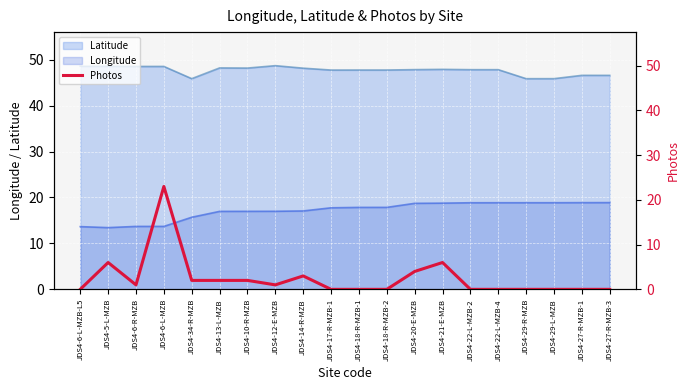

True or false: the data shows 5 at JDS4-14-R-MZB.

False